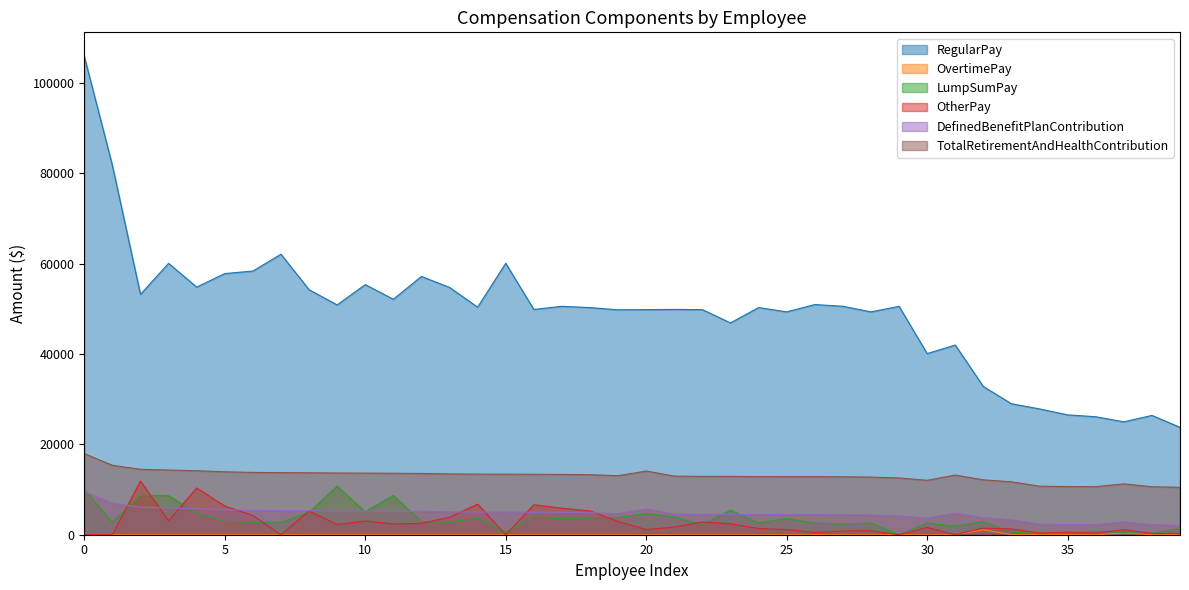

How many lines are shown in the chart?

6